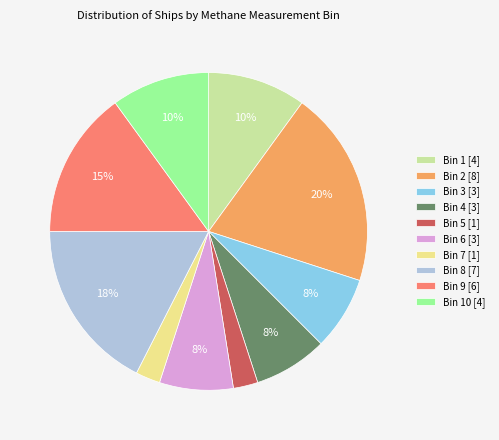

Do Bin 6 [3] and Bin 10 [4] together represent more than half of the pie?

No